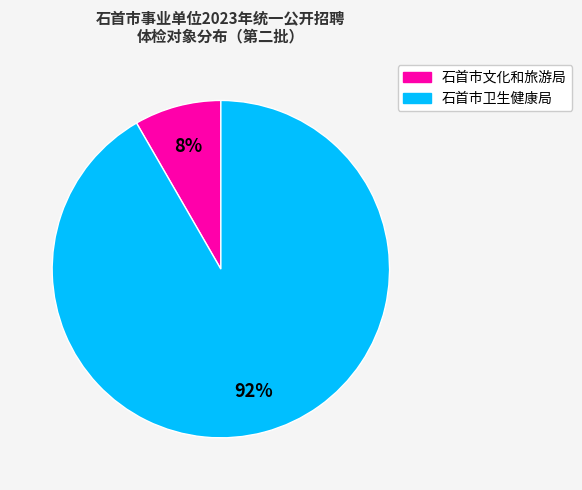

Does 石首市卫生健康局 represent more than half of the total?

Yes